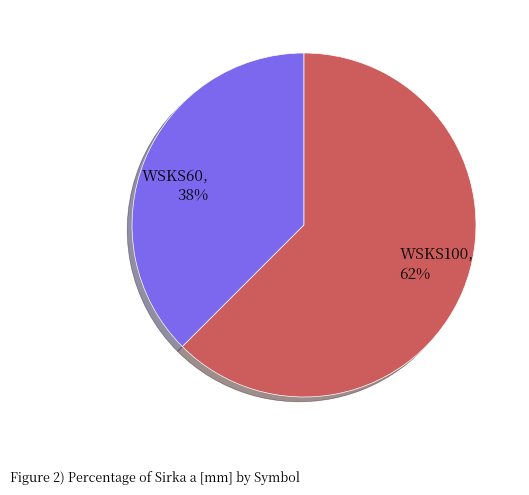

Between WSKS60, 38% and WSKS100, 62%, which is larger?

WSKS100, 62%